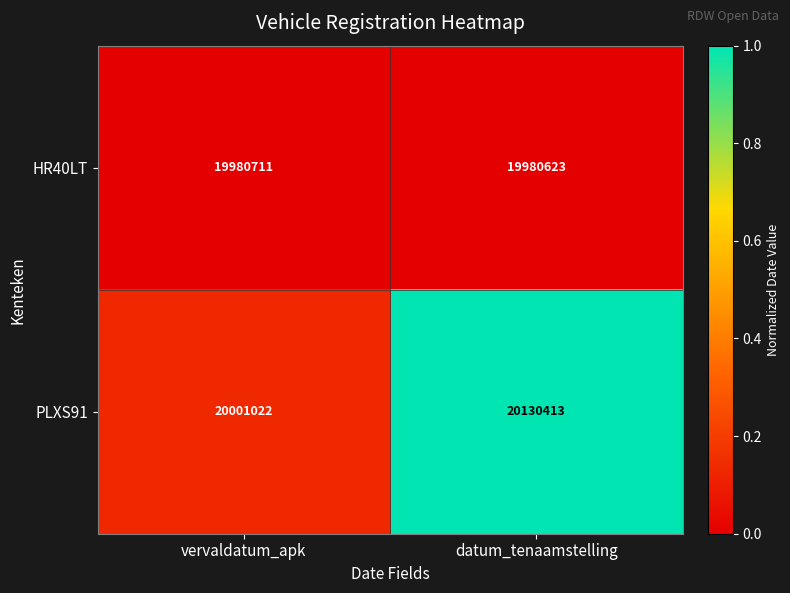

Reading left to right, extract all data points from this chart.

HR40LT: 19980711	19980623
PLXS91: 20001022	20130413